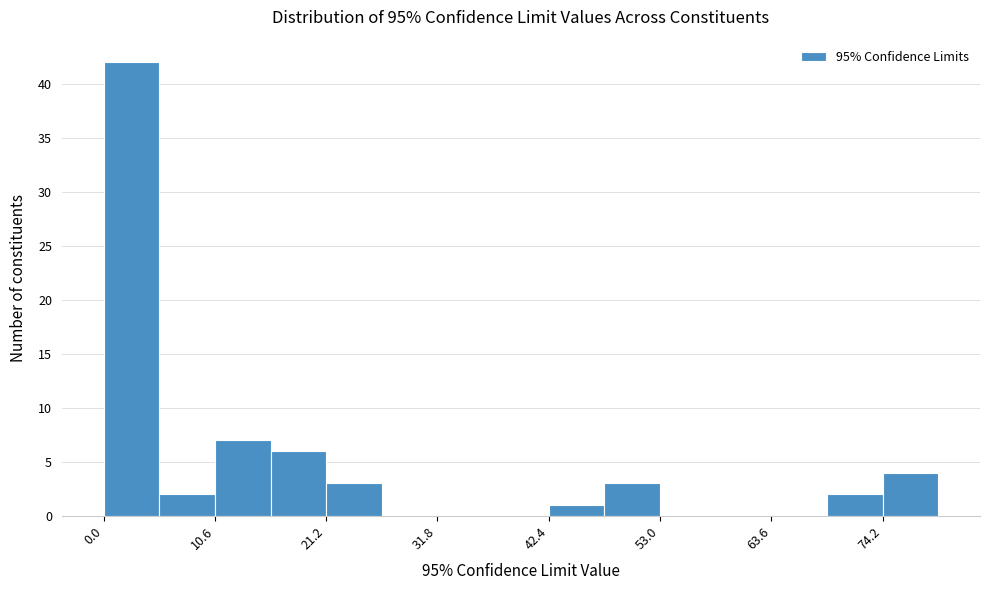

Read against the x-axis, roughly where is the centre of the tallest bar?

2